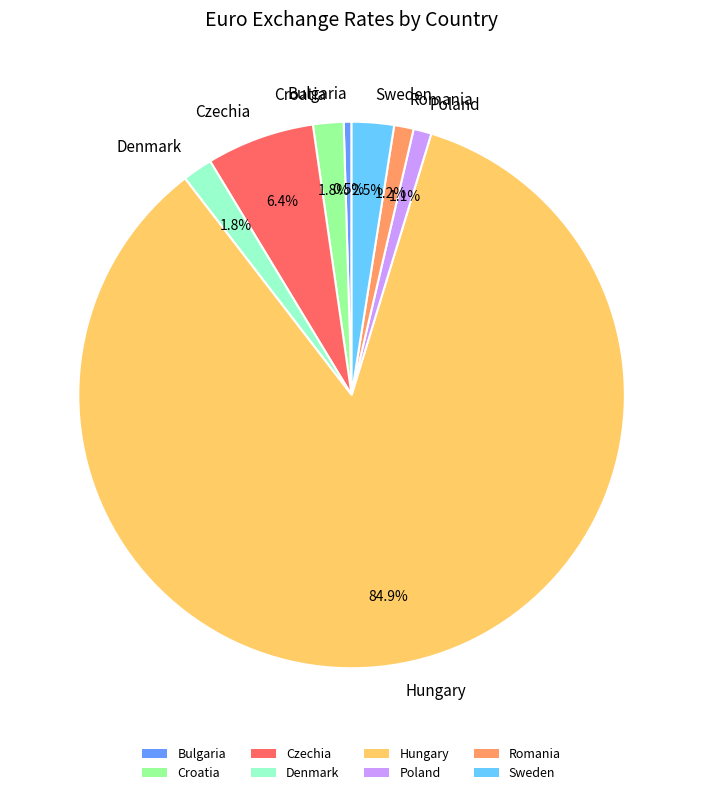

Does any single category account for the majority?

Yes